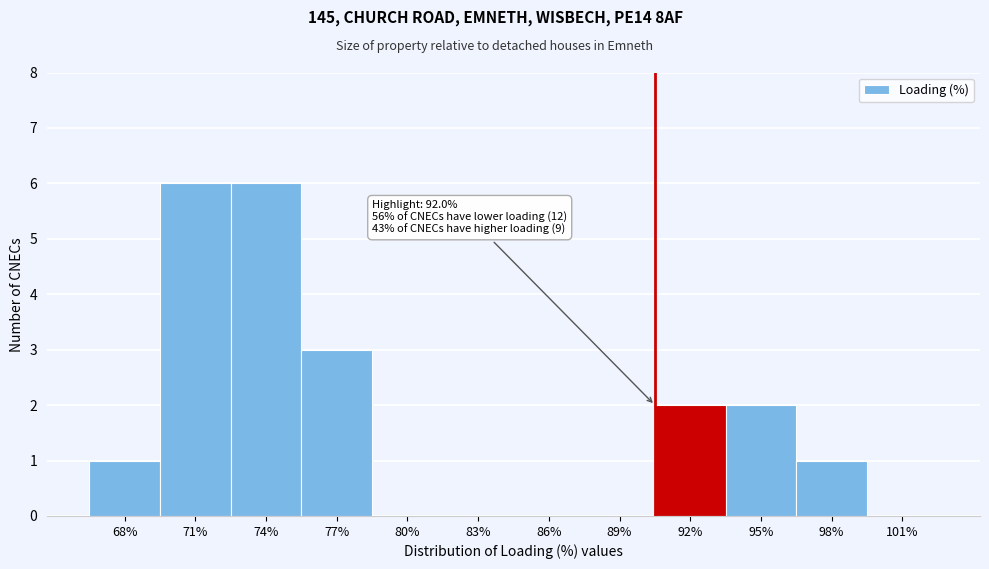

Reading left to right, extract all data points from this chart.

68%=1	71%=6	74%=6	77%=3	80%=0	83%=0	86%=0	89%=0	92%=2	95%=2	98%=1	101%=0